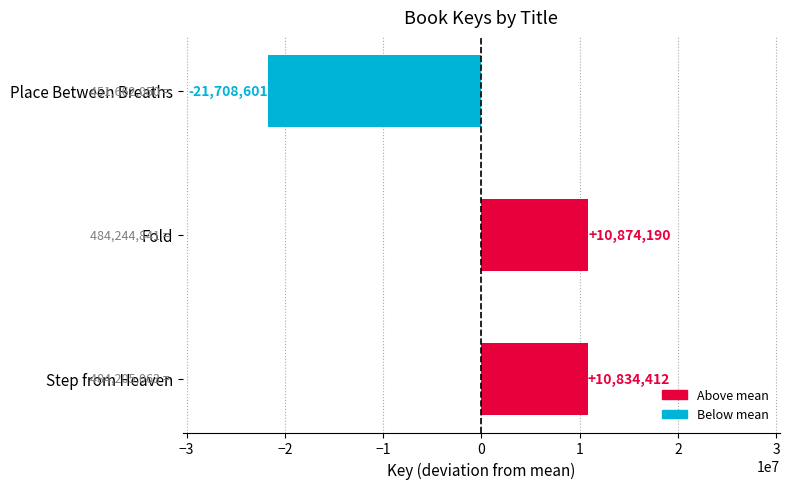

The chart shows a value of 7187298.1 at Fold. True or false?

False